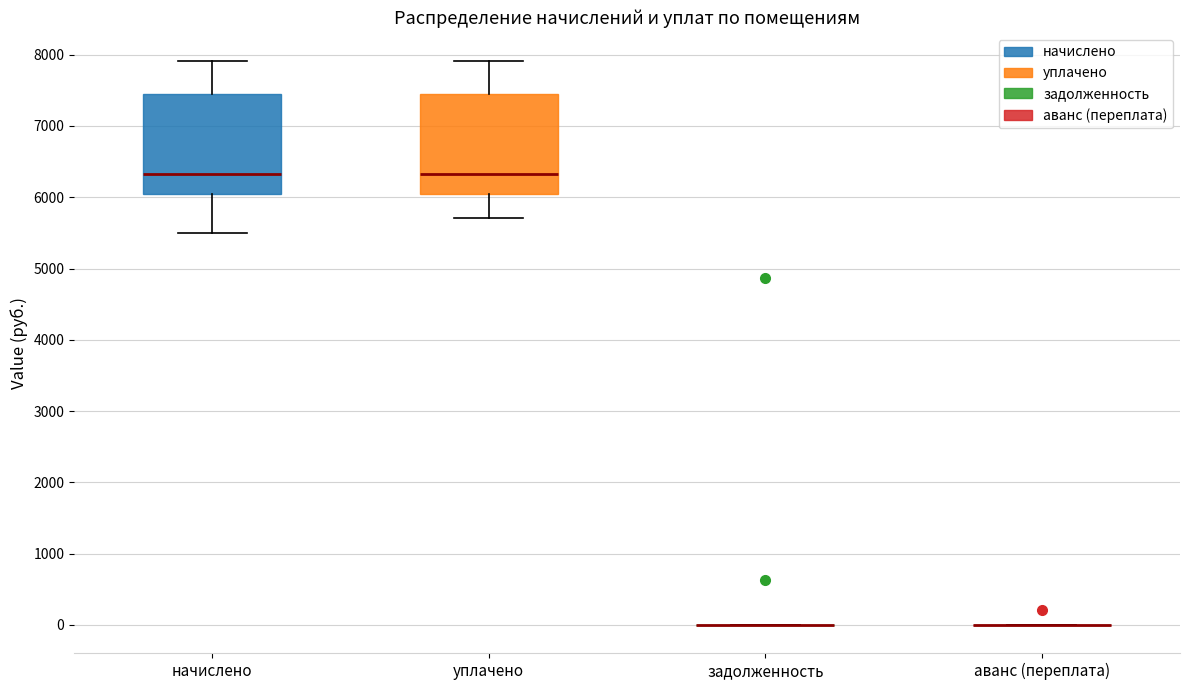

Reading left to right, transcribe this box plot: for each box, give where its median line is, the range the box spans, and where its two whiskers end, as read against the y-axis. The values are not printed on the chart, so give them approximately, as read against the axis.

начислено: median 6300, box 6000 to 7500, whiskers 5500 to 7900
уплачено: median 6300, box 6000 to 7500, whiskers 5700 to 7900
задолженность: box collapsed to a line at 0, whiskers 0 to 0
аванс (переплата): box collapsed to a line at 0, whiskers 0 to 0